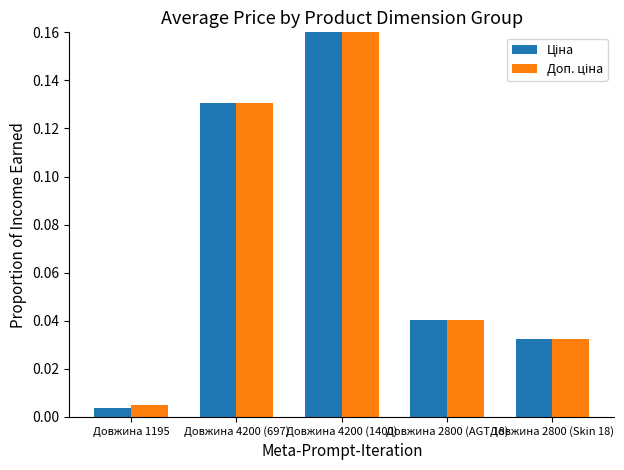

Which category has the highest value across all series?

Довжина 4200 (1400)